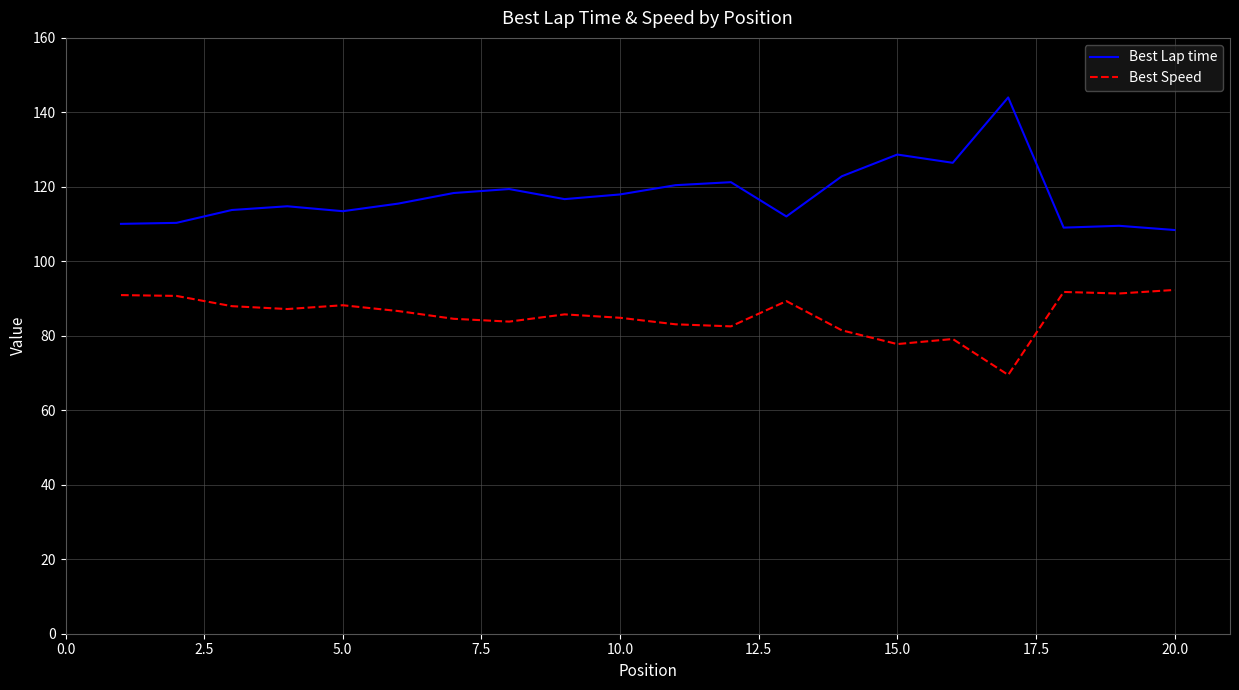

Which series has the largest range (max minus min)?

Best Lap time